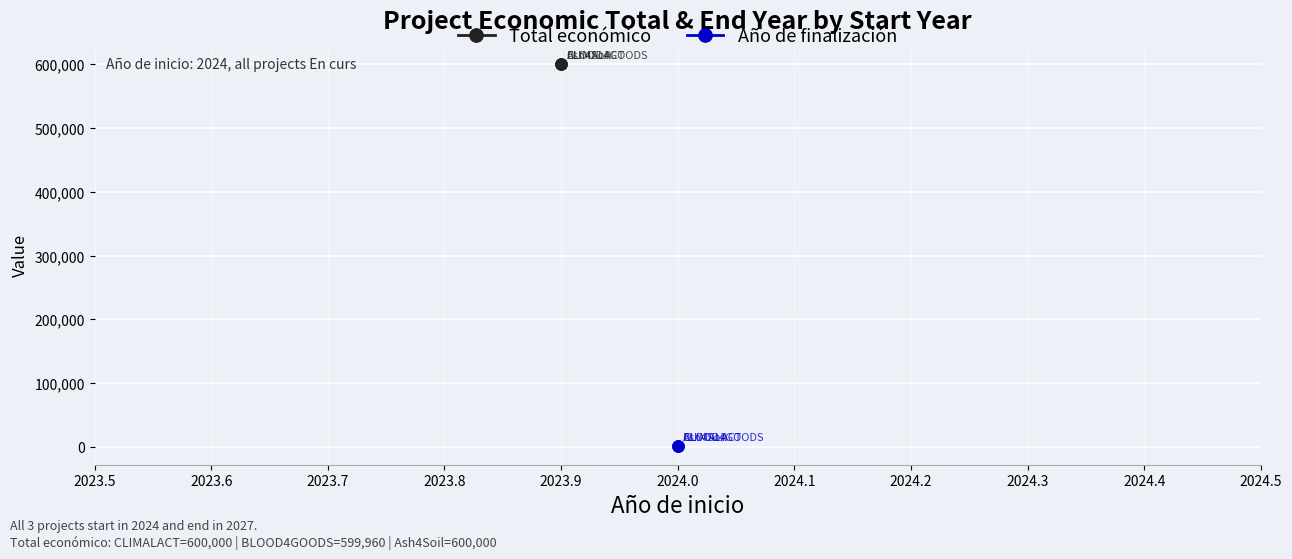

What is the value of the Año de finalización point at the 2nd from the left?

2027